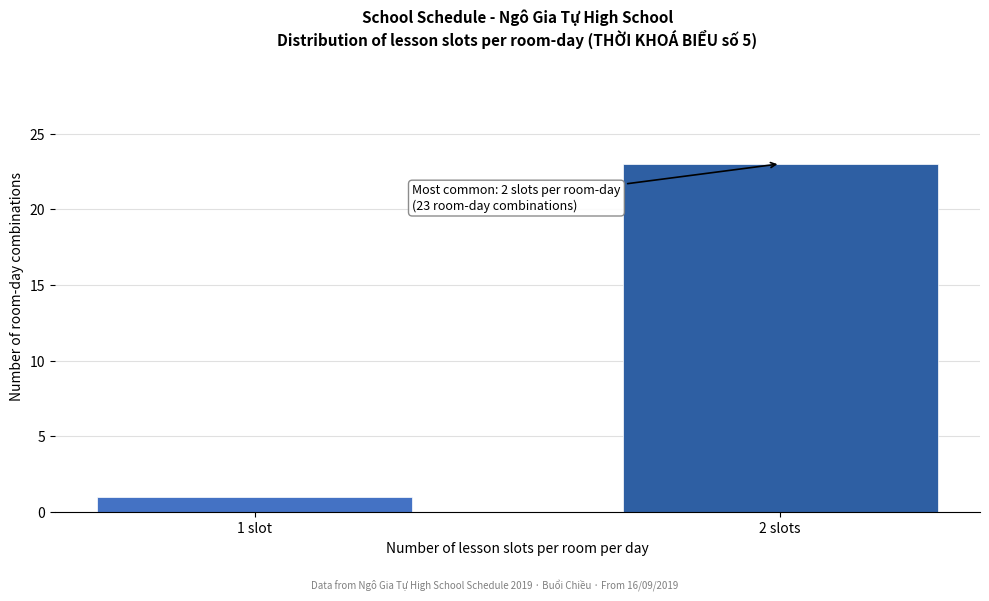

Reading left to right, extract all data points from this chart.

1 slot=1	2 slots=23